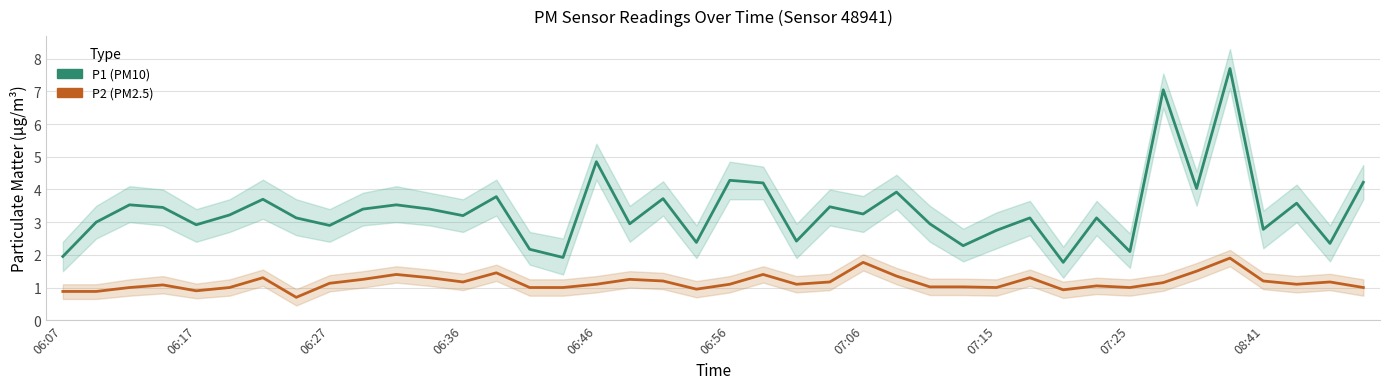

True or false: P2 (PM2.5) has a value of 2.0 at 25.

False